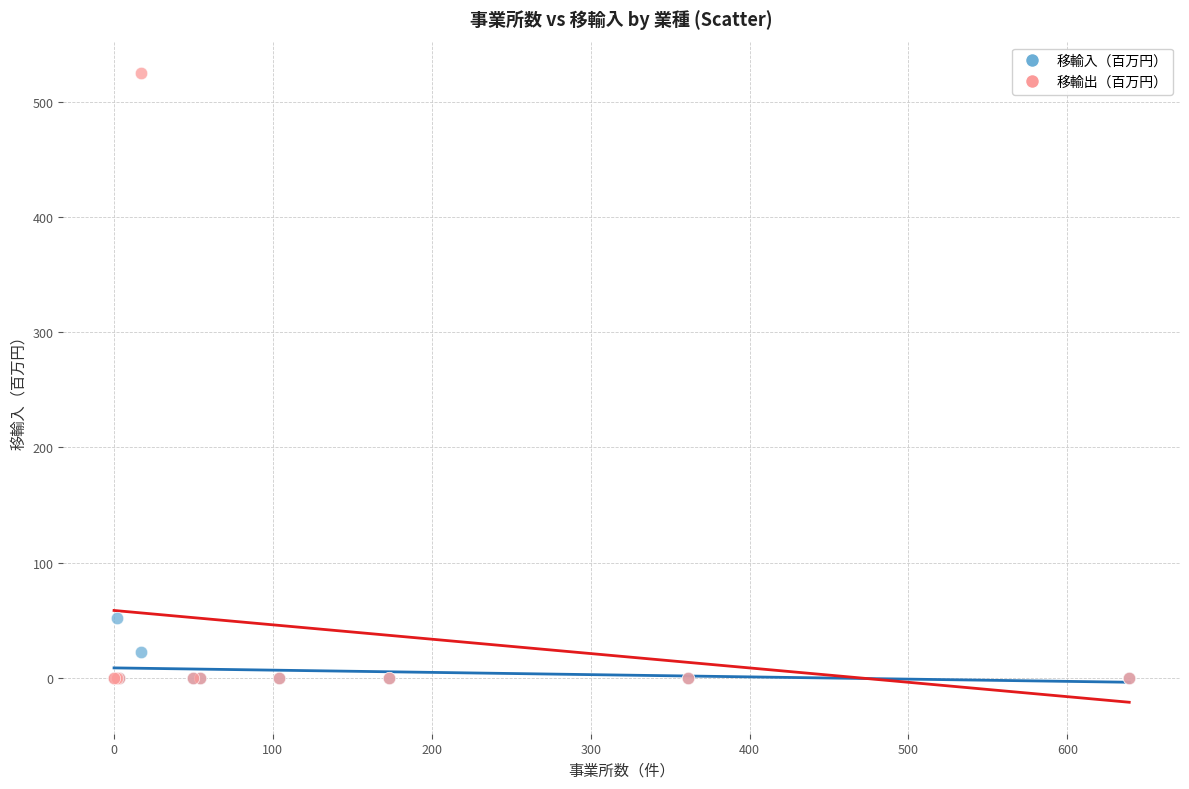

Across all series, what Y value is closest to 262?

52.0